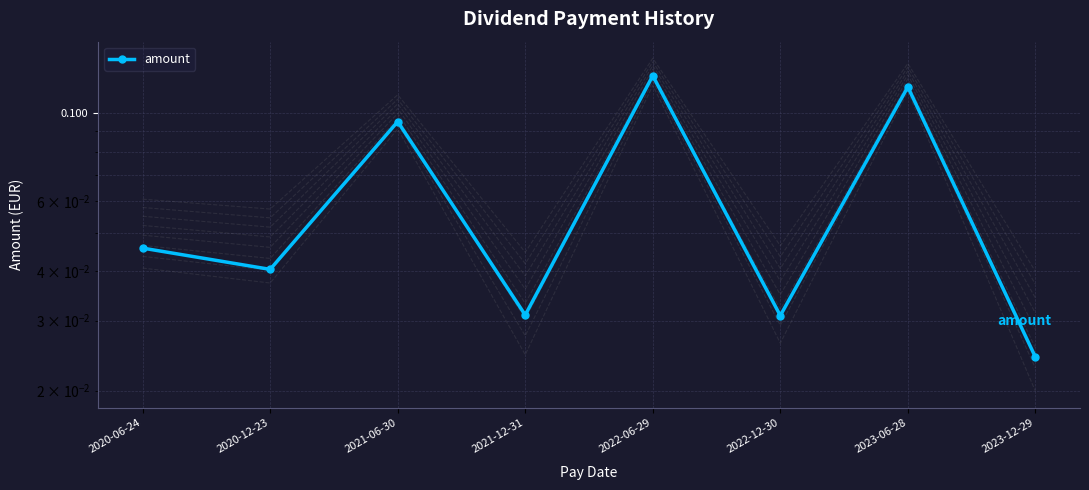

Rank the categories by value from highest to lowest.

2022-06-29, 2023-06-28, 2021-06-30, 2020-06-24, 2020-12-23, 2021-12-31, 2022-12-30, 2023-12-29